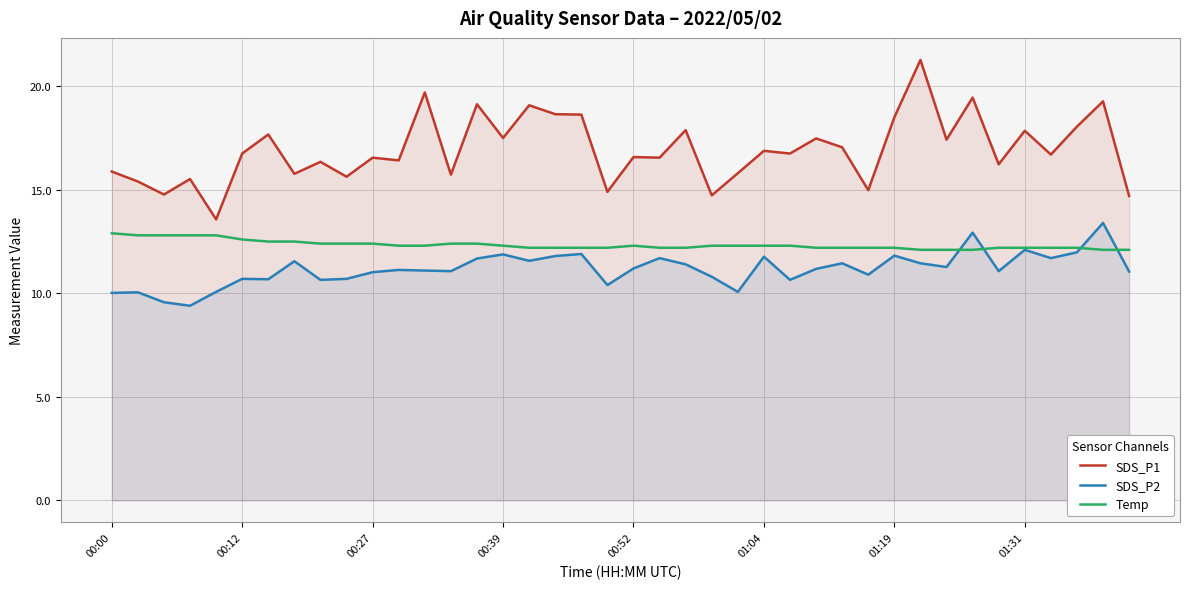

What is the minimum value shown in the chart?

9.4